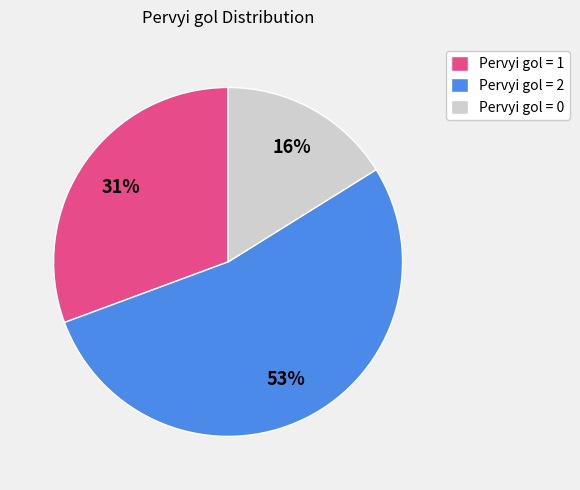

Rank the categories by value from lowest to highest.

Pervyi gol = 0, Pervyi gol = 1, Pervyi gol = 2